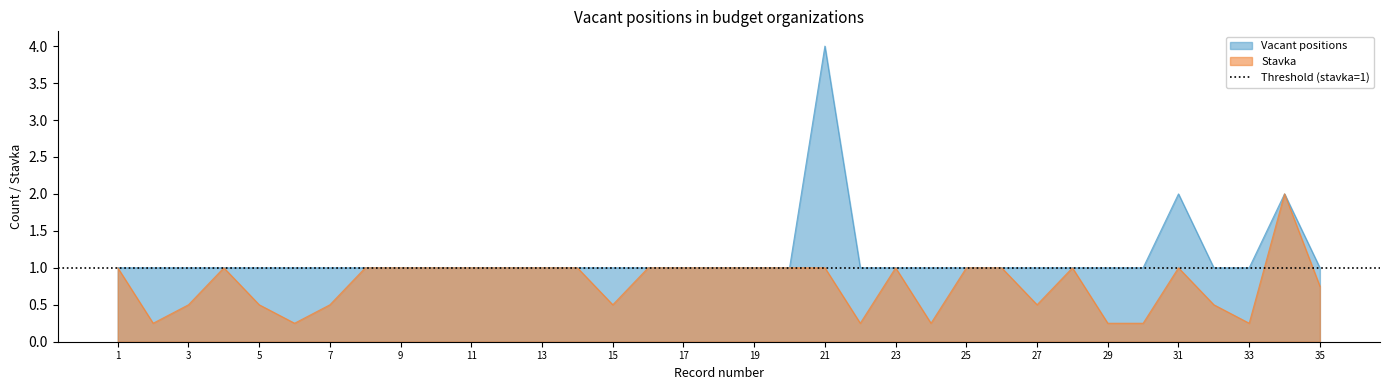

True or false: Stavka has a value of 0.2 at 25.

False